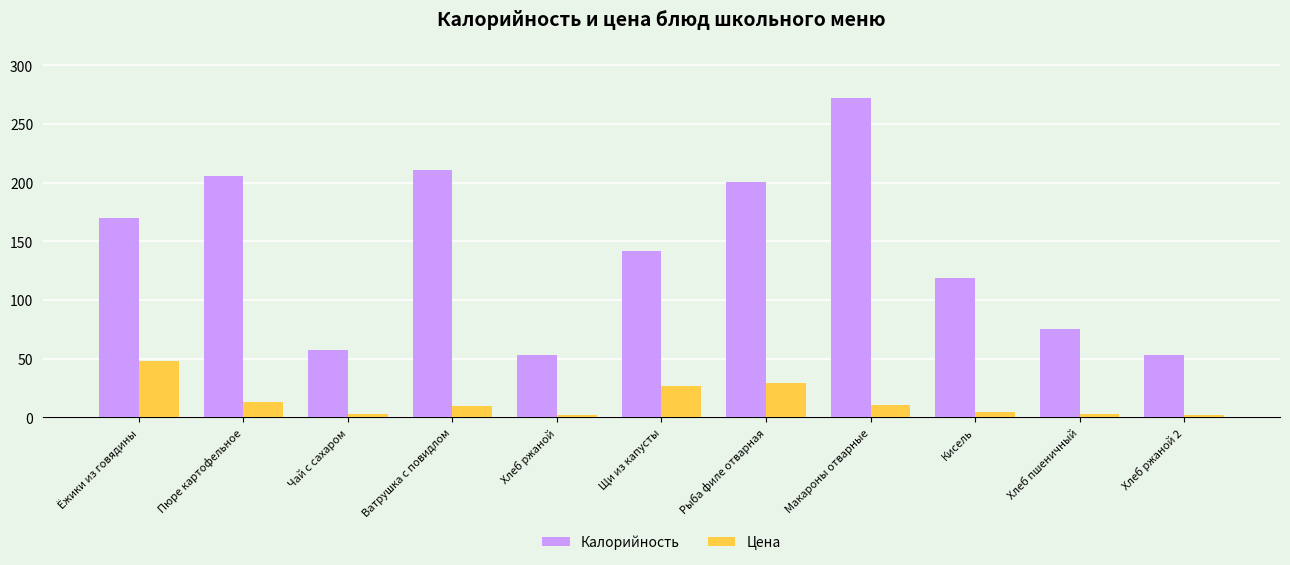

The value of Калорийность at Хлеб пшеничный is 75.0. True or false?

True